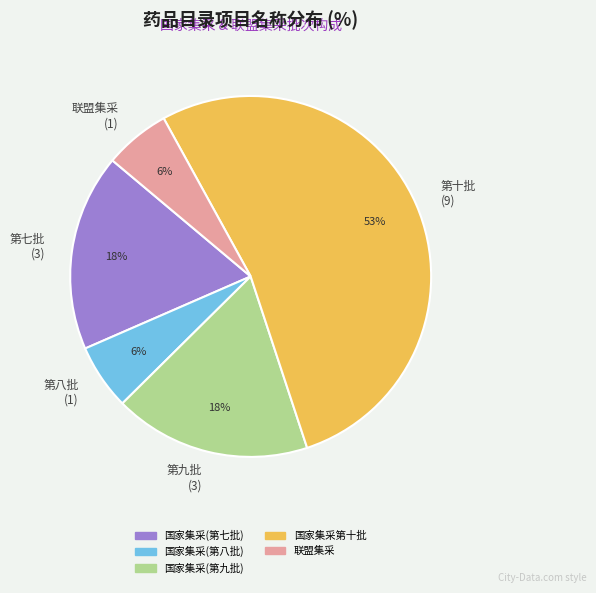

The 第八批 (1) slice represents 6% of the pie. True or false?

True